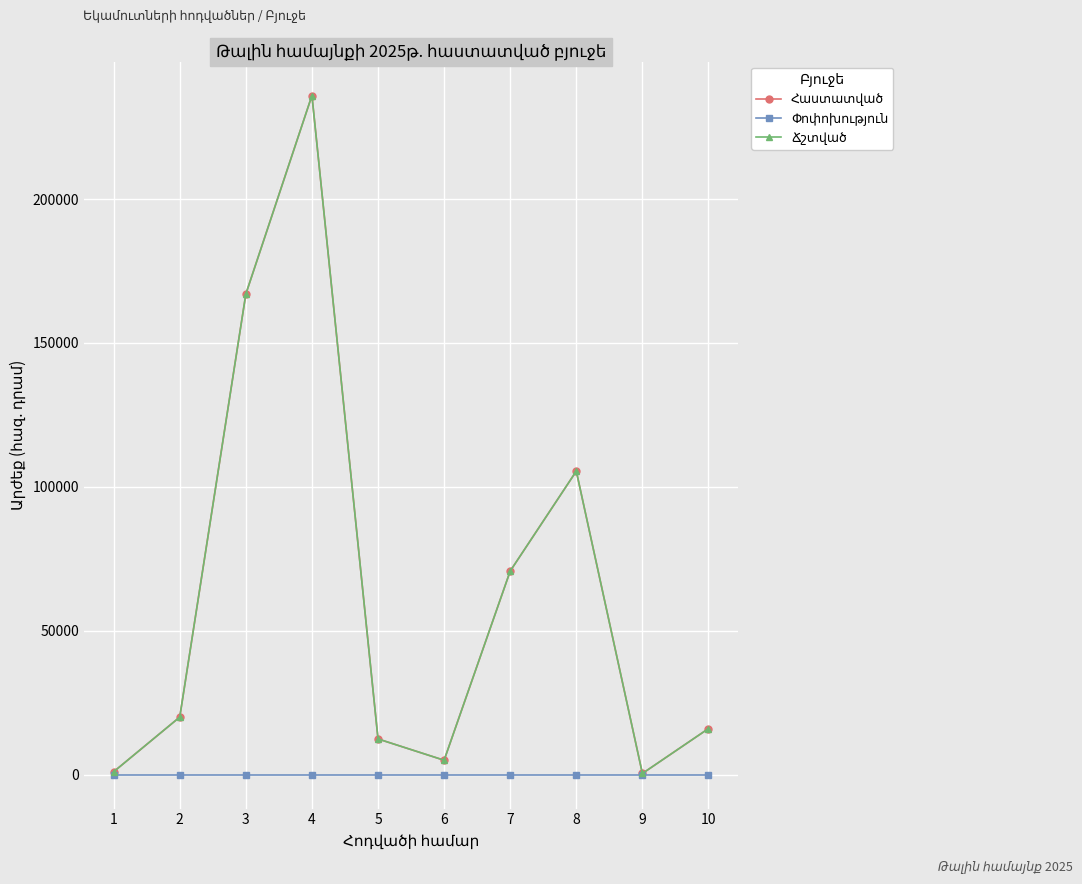

What is the difference between the Հաստատված values at 9 and 4?

235600